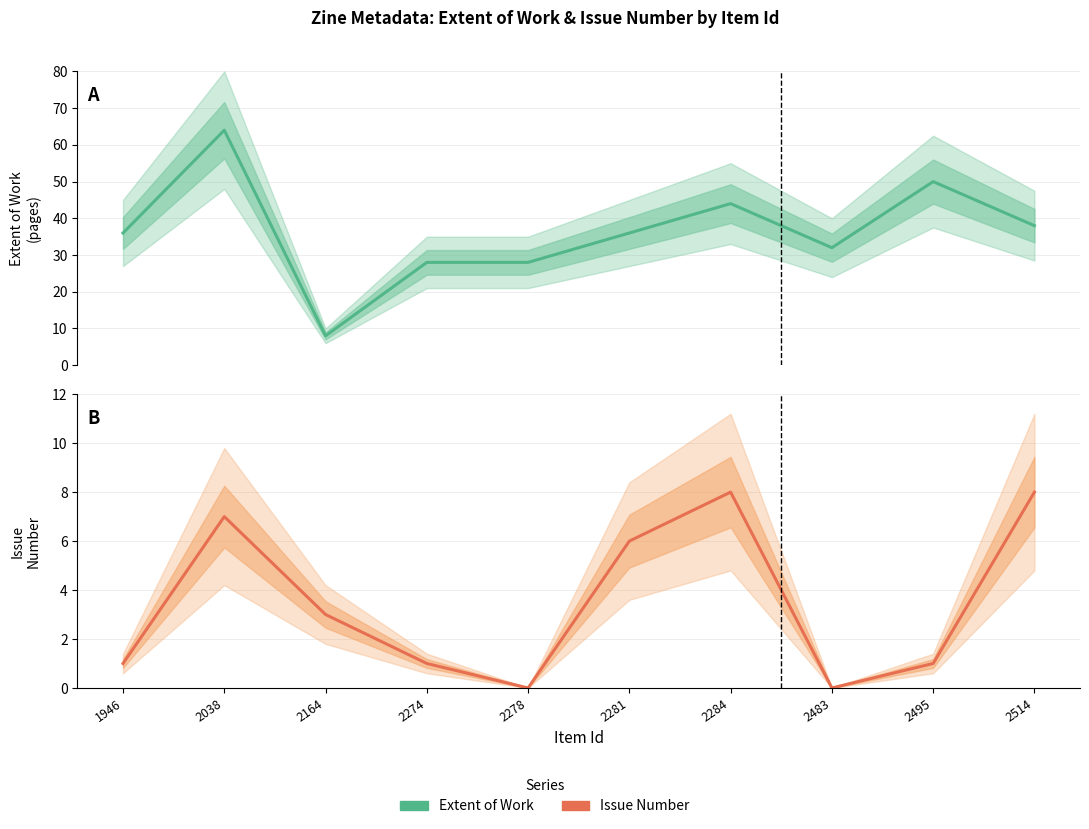

Which series has the largest total across all categories?

Extent of Work